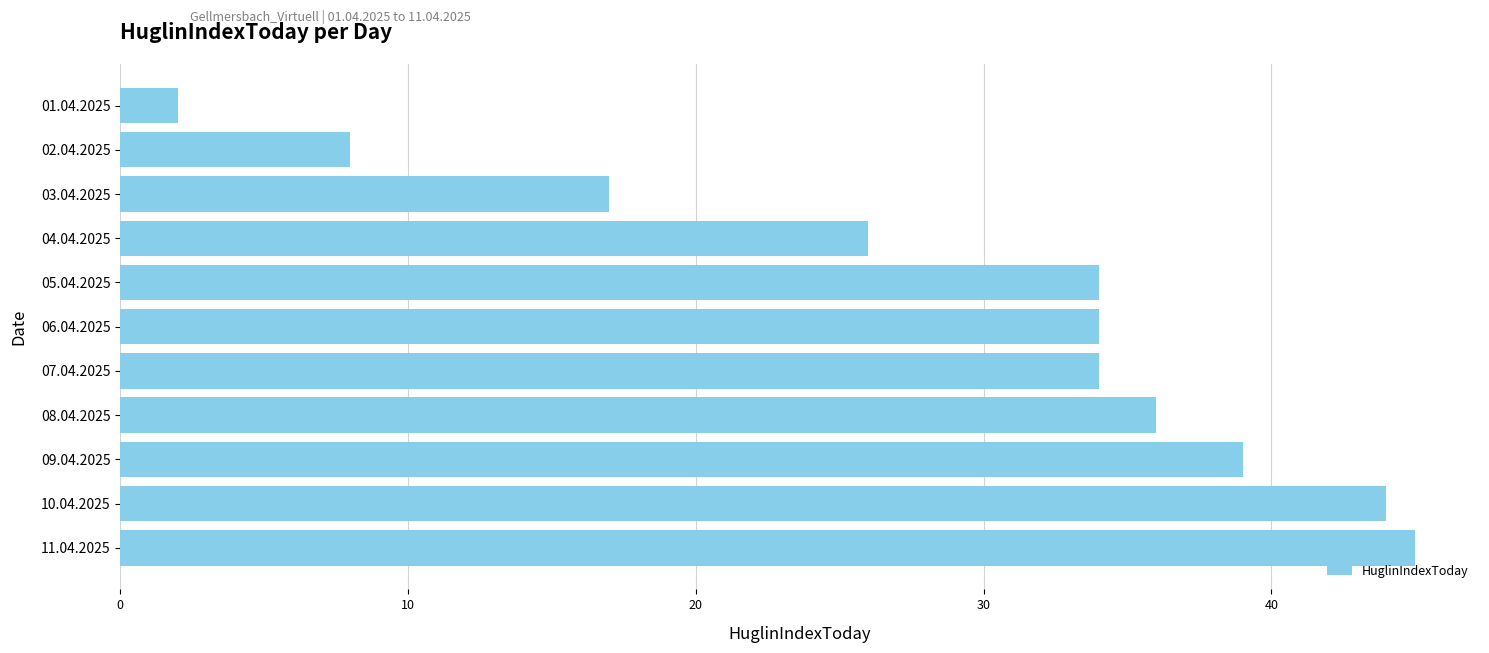

True or false: the data shows 34 at 05.04.2025.

True